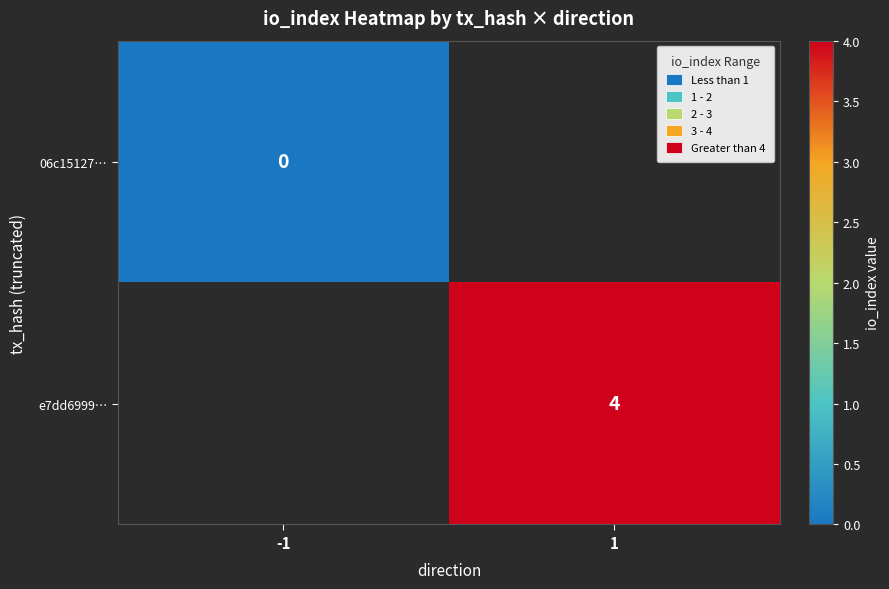

The e7dd6999… series shows 2 at 1. True or false?

False